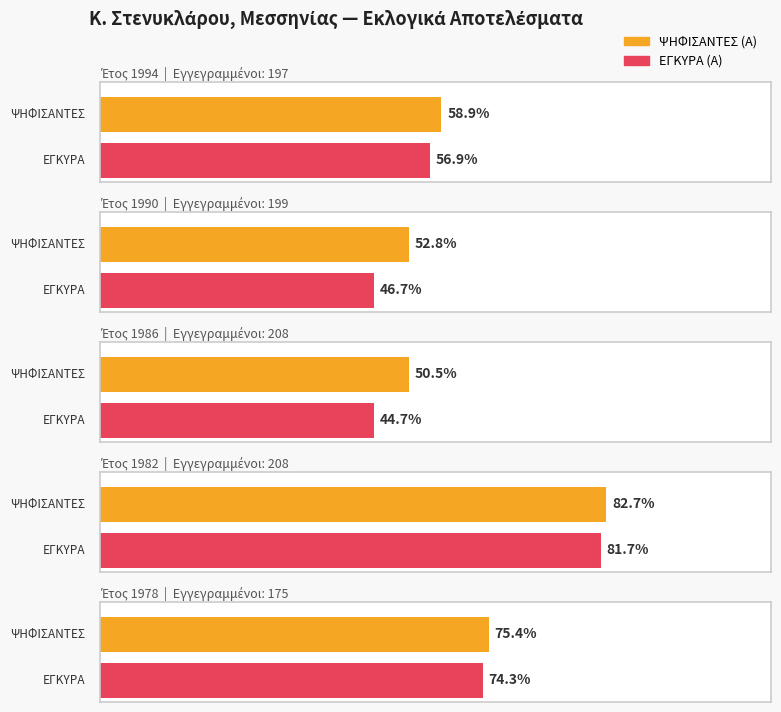

Which series has the largest total across all categories?

ΨΗΦΙΣΑΝΤΕΣ (Α)